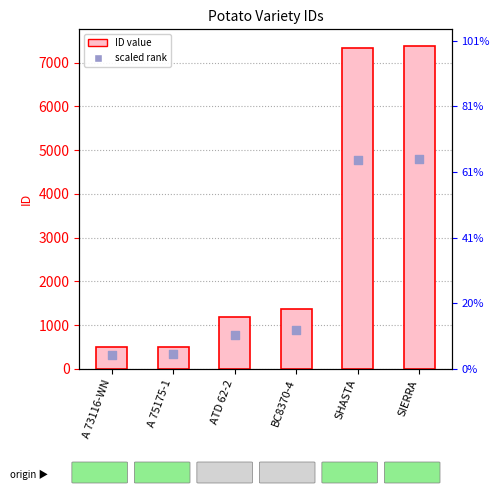

At which category is the sum across all series the highest?

SIERRA